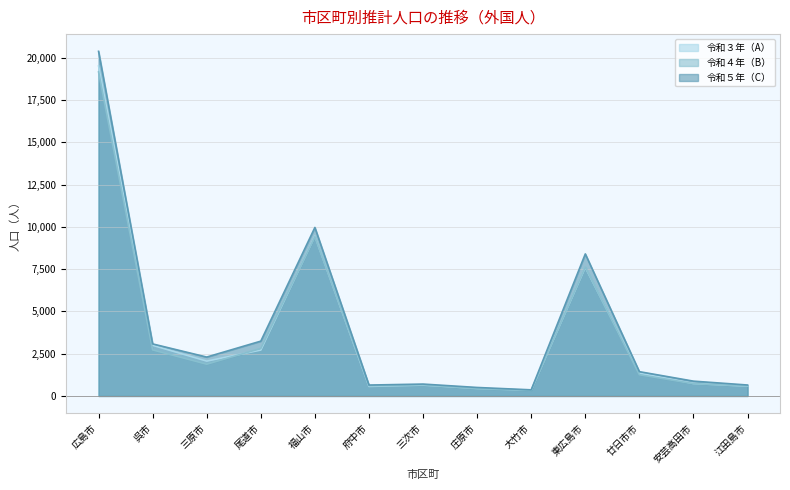

The value of 令和３年（A） at 広島市 is 19512. True or false?

True